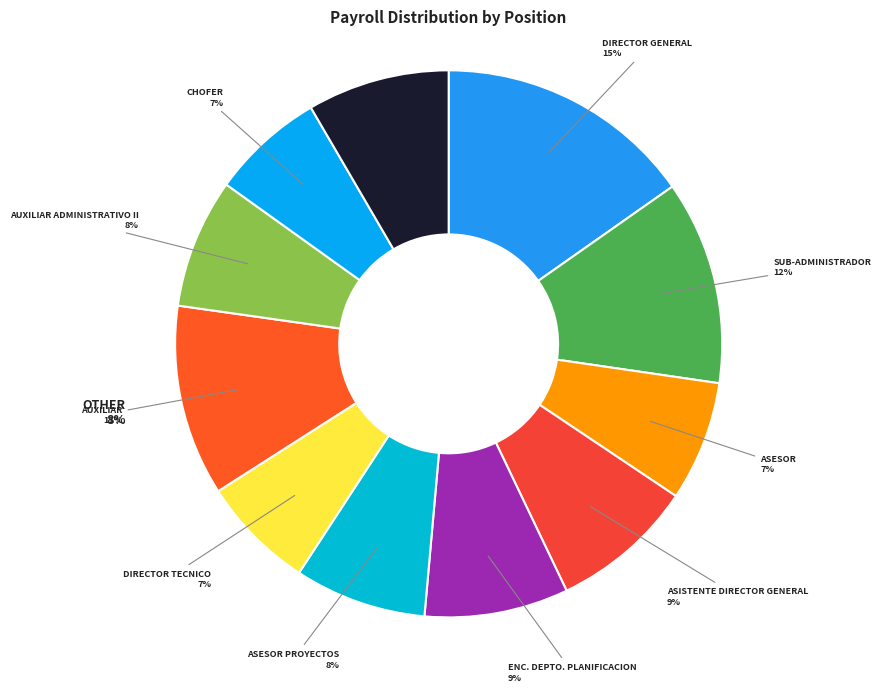

What portion of the pie excludes SUB-ADMINISTRADOR?

87.9%